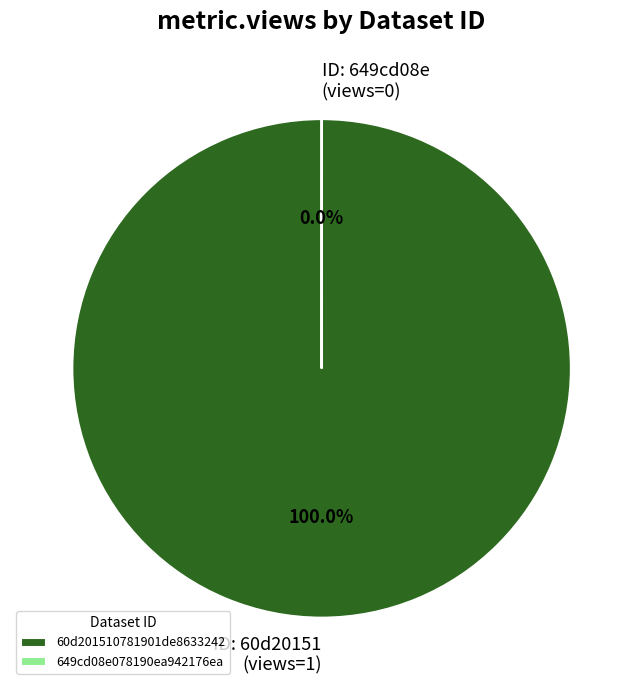

Which category accounts for the majority?

60d201510781901de8633242